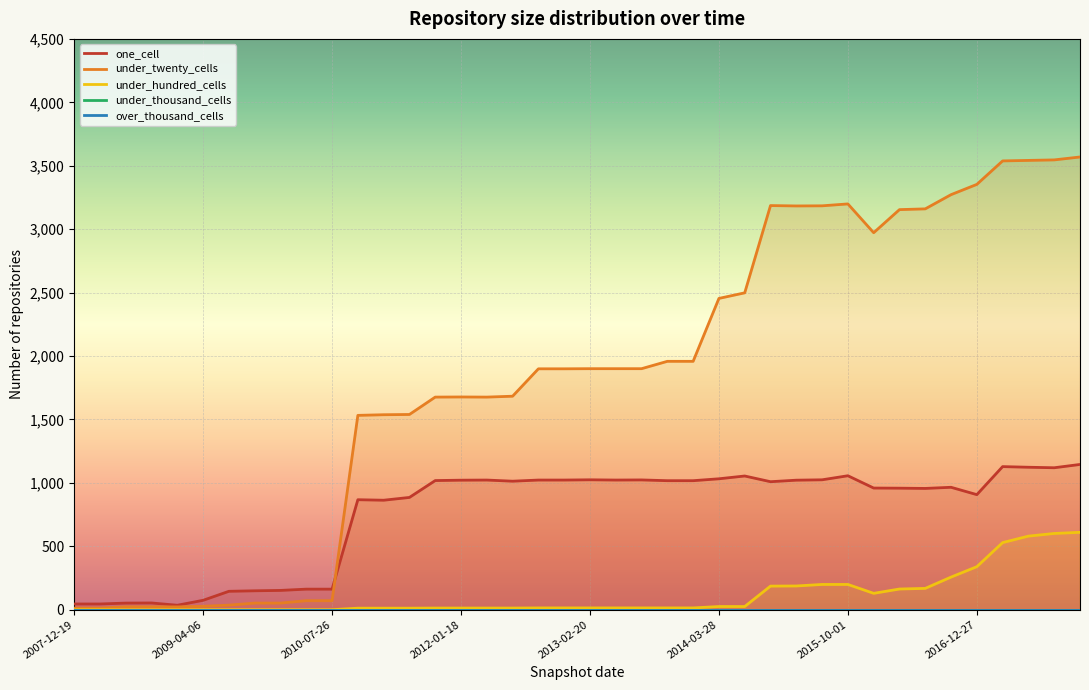

True or false: under_thousand_cells and under_hundred_cells intersect in this chart.

False